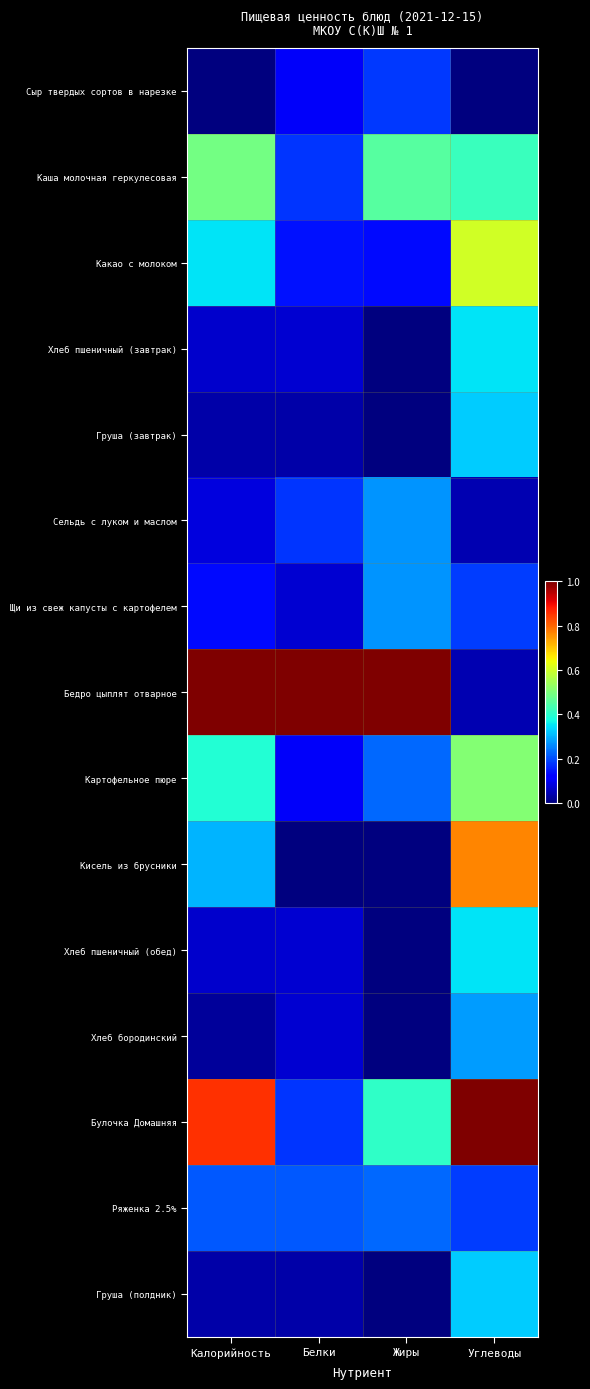

How many categories are shown in the chart?

4